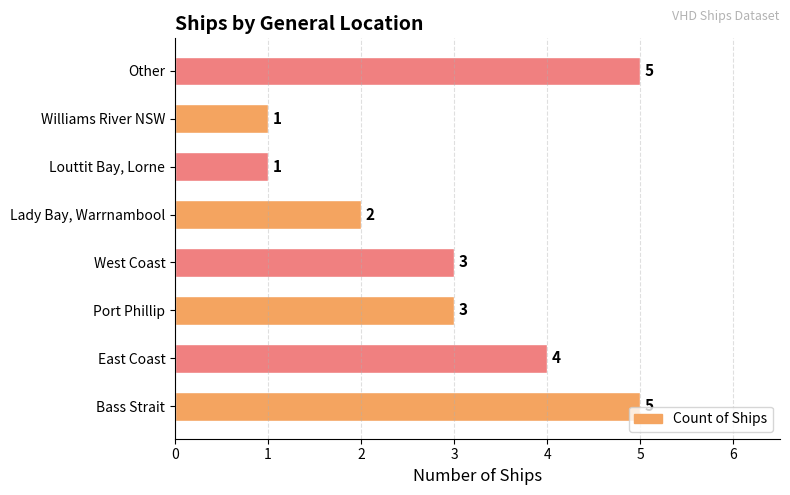

The chart shows a value of 7 at Bass Strait. True or false?

False